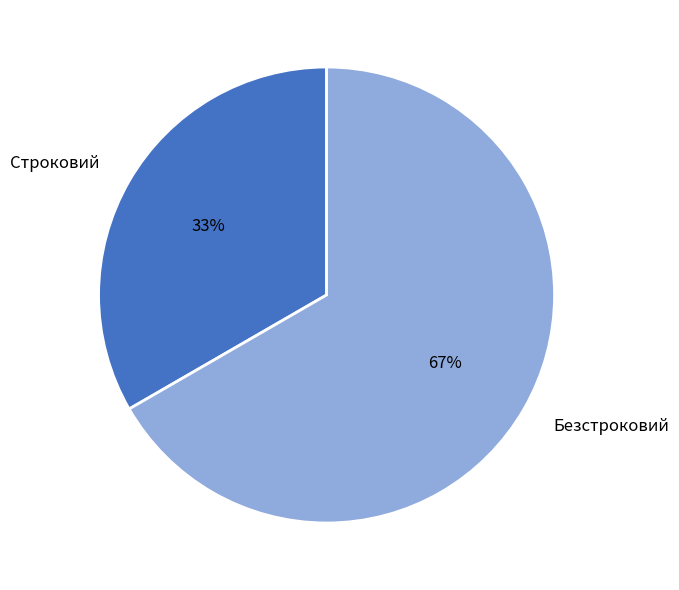

The Безстроковий slice represents 74% of the pie. True or false?

False